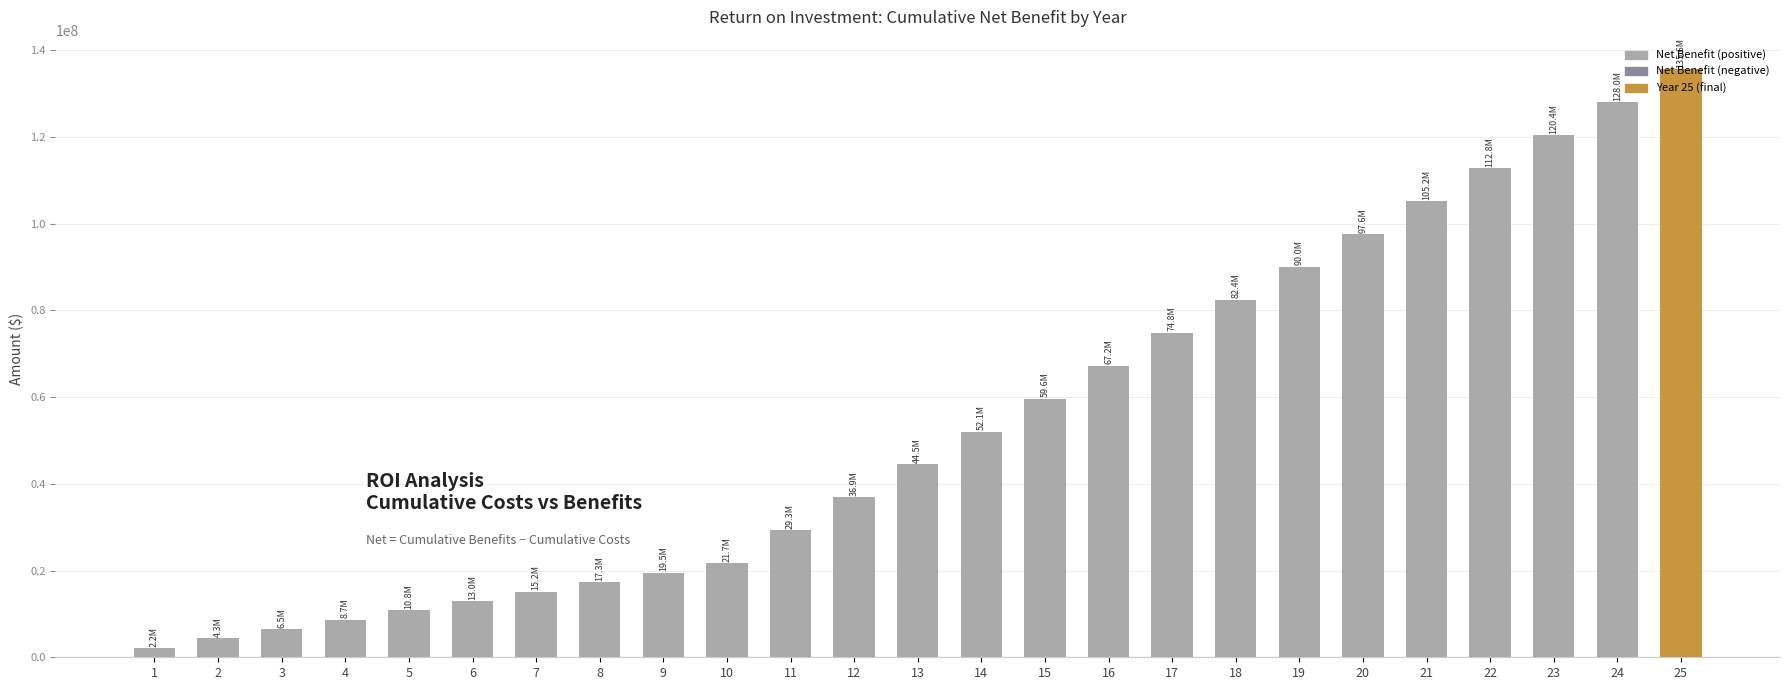

What value does the data have at 17?

74844517.4